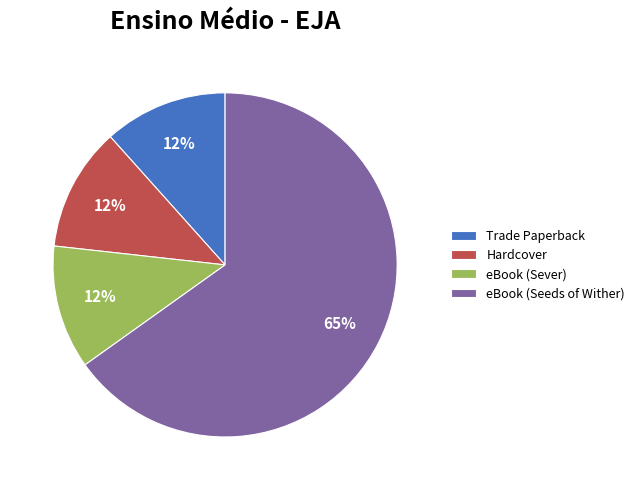

What percentage is the Hardcover slice, to the nearest percent?

12%